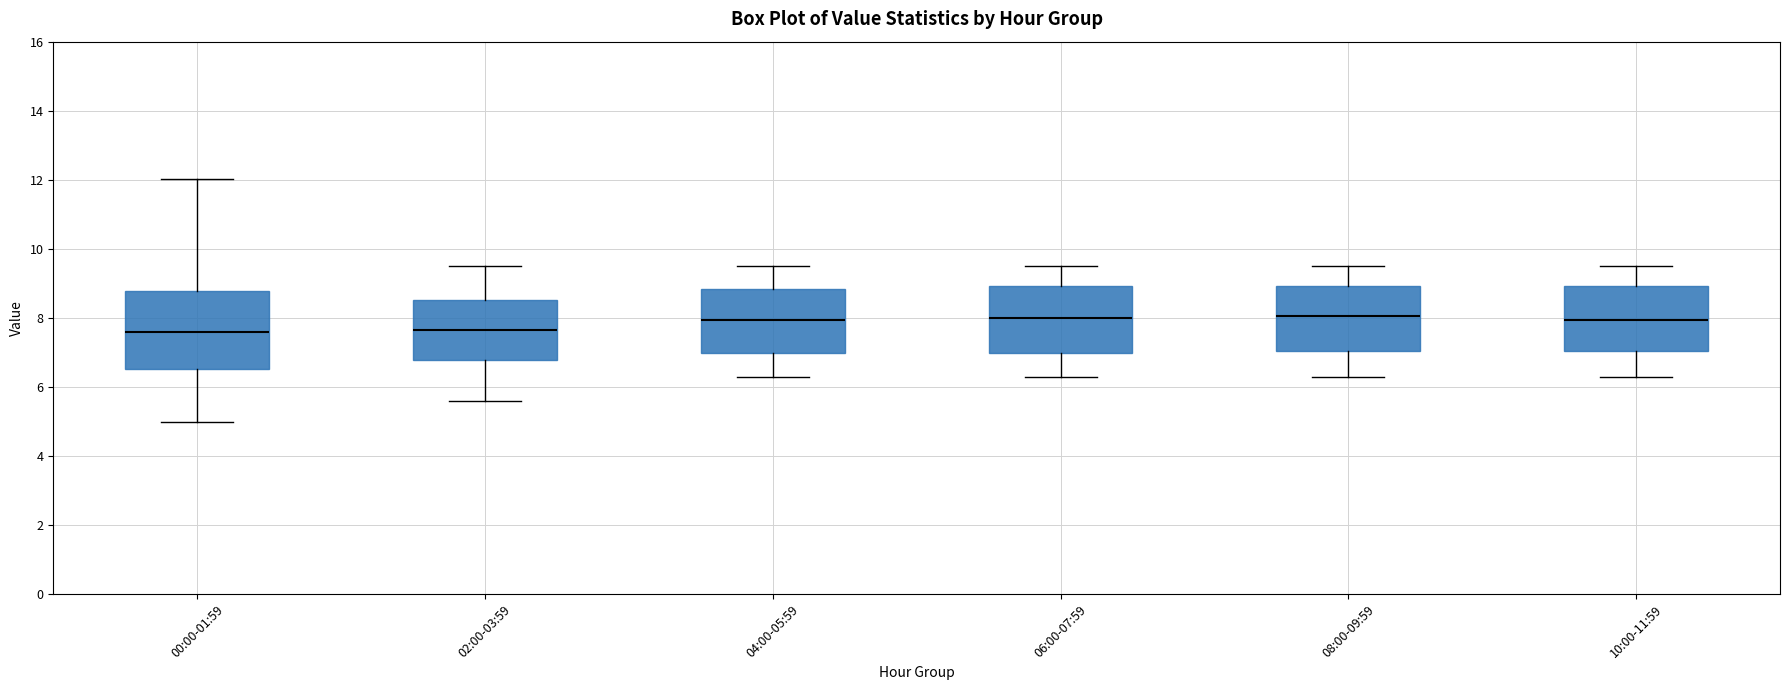

Which box is the tallest, from its lower edge to its upper edge?

00:00-01:59